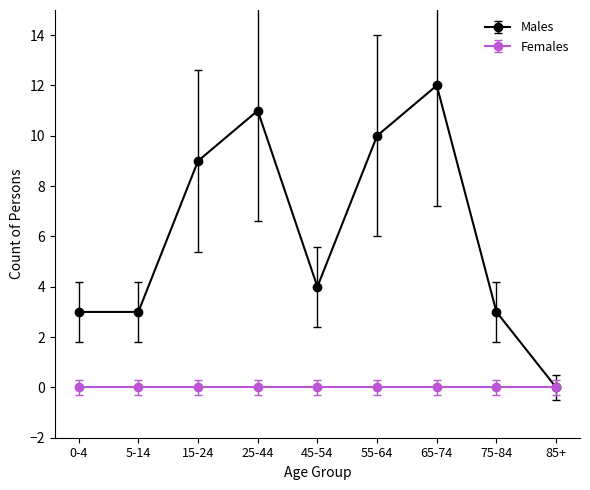

Is it true that Females equals 0 at 55-64?

True